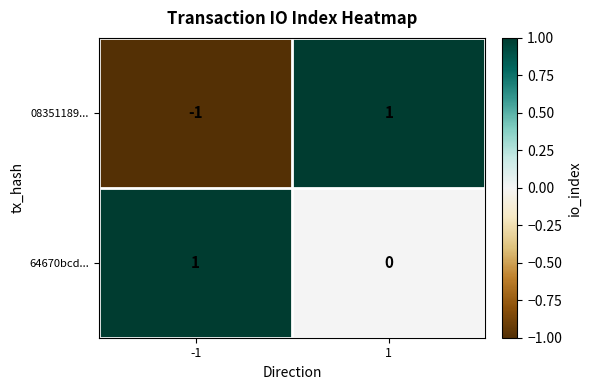

At which category is the sum across all series the highest?

1